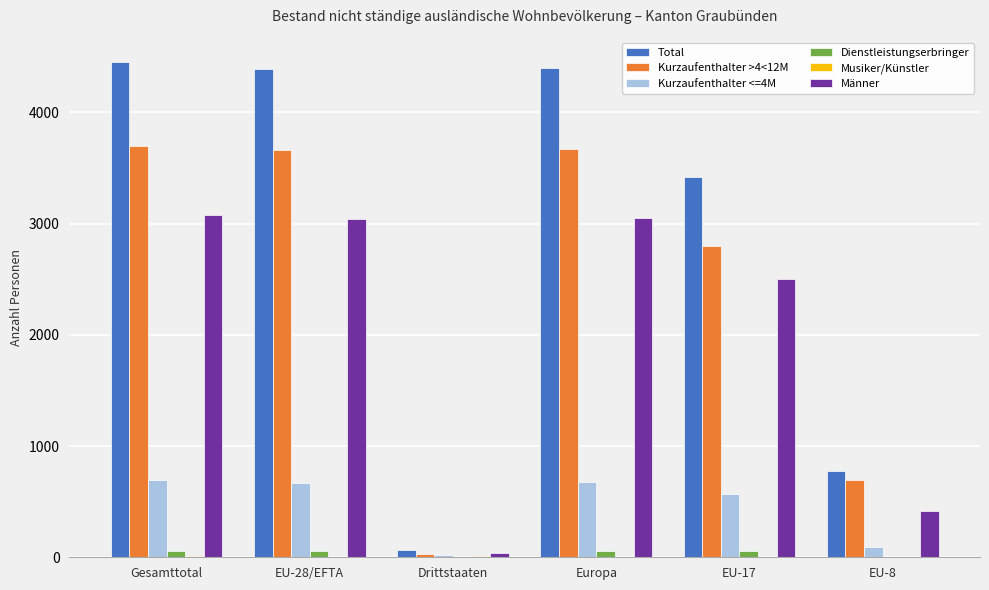

Is it true that Kurzaufenthalter >4<12M equals 1416 at Gesamttotal?

False